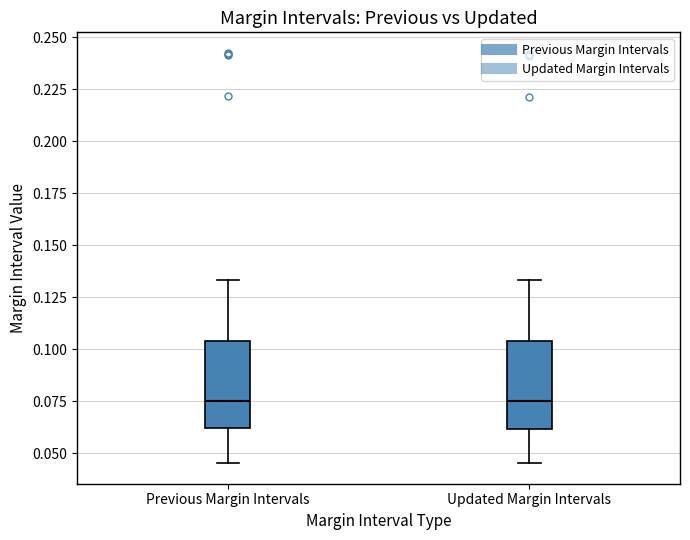

Reading left to right, read every box against the y-axis: the position of its median line, the range the box covers, and the ends of its whiskers. The values are not printed on the chart, so give them approximately, as read against the axis.

Previous Margin Intervals: median 0.075, box 0.060 to 0.105, whiskers 0.045 to 0.135
Updated Margin Intervals: median 0.075, box 0.060 to 0.105, whiskers 0.045 to 0.135